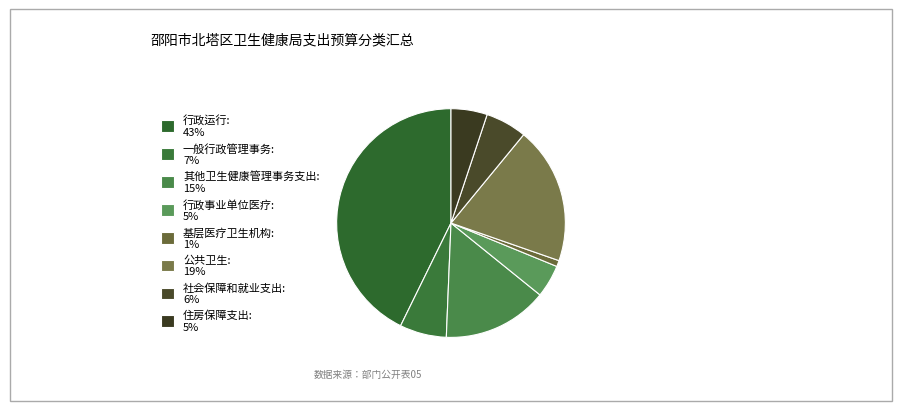

How many segments does this pie chart have?

8